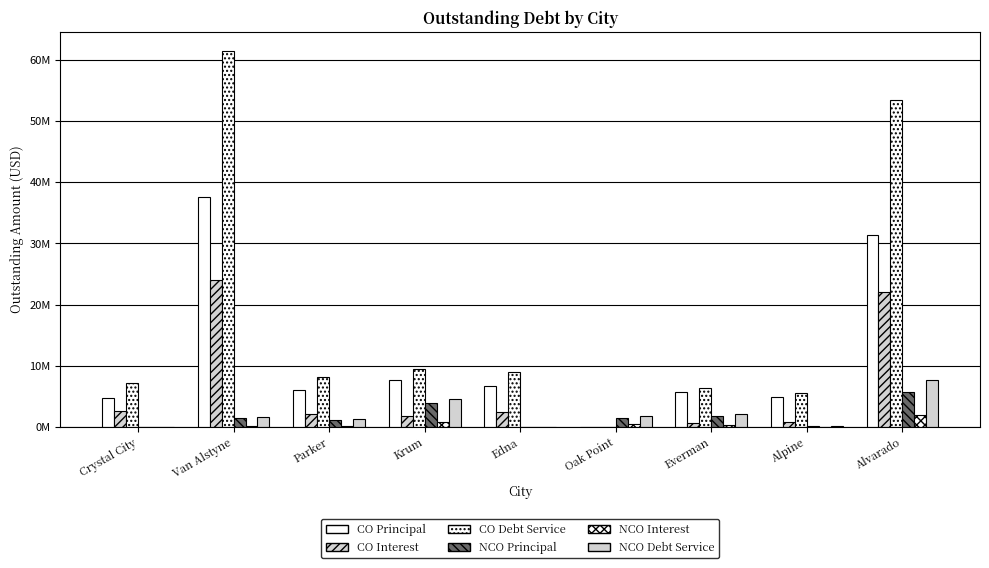

Are the bars horizontal?

No